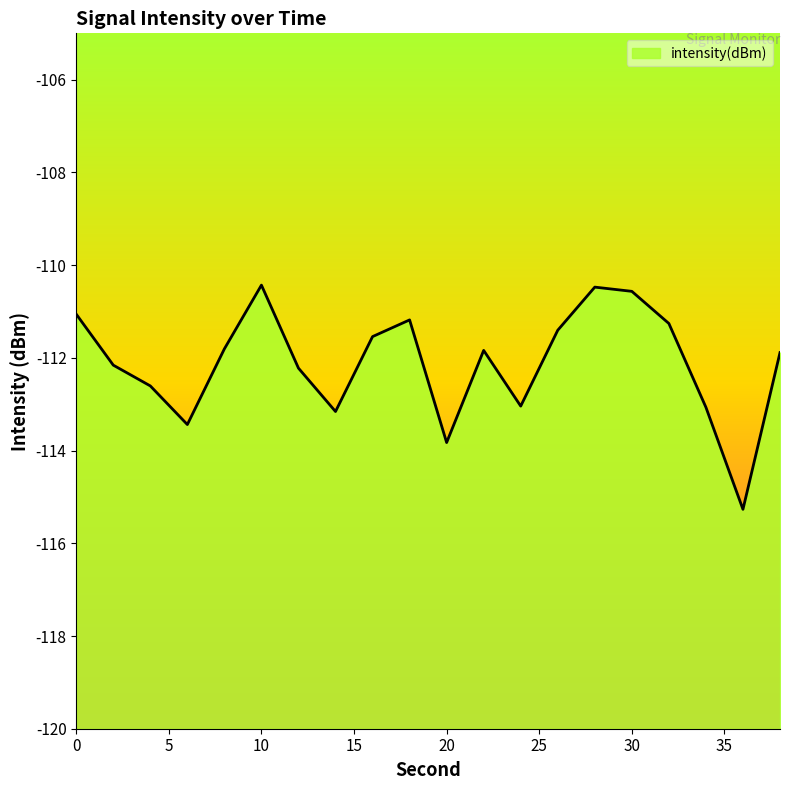

Reading left to right, list all the values displayed in this chart.

0=-111.1	2=-112.2	4=-112.6	6=-113.4	8=-111.8	10=-110.4	12=-112.2	14=-113.2	16=-111.5	18=-111.2	20=-113.8	22=-111.8	24=-113.0	26=-111.4	28=-110.5	30=-110.6	32=-111.3	34=-113.1	36=-115.3	38=-111.9